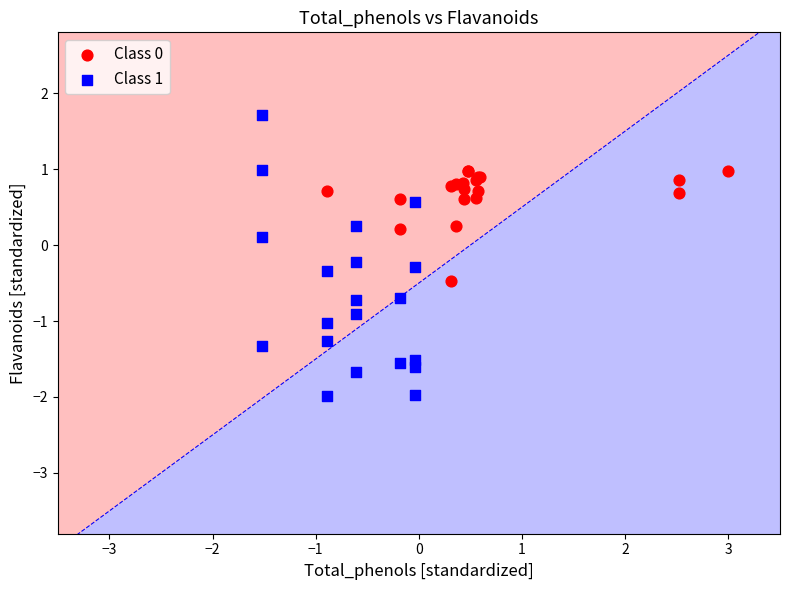

Which series reaches the maximum Y coordinate?

Class 1